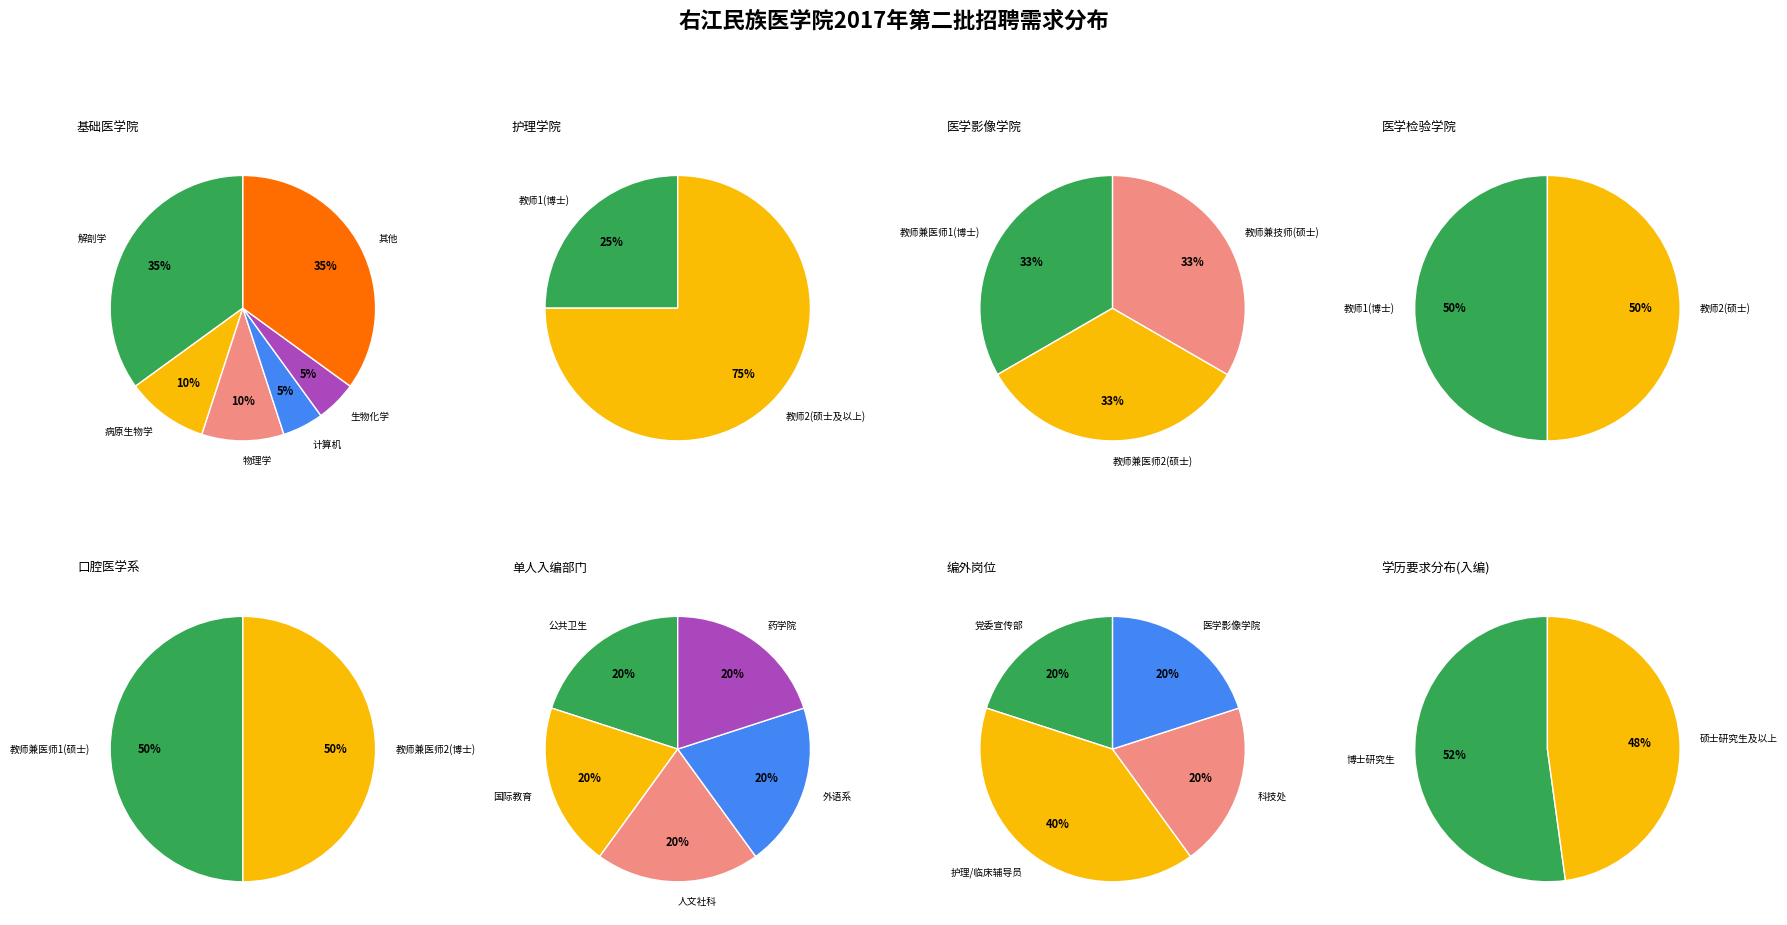

Is there a majority slice in this chart?

No